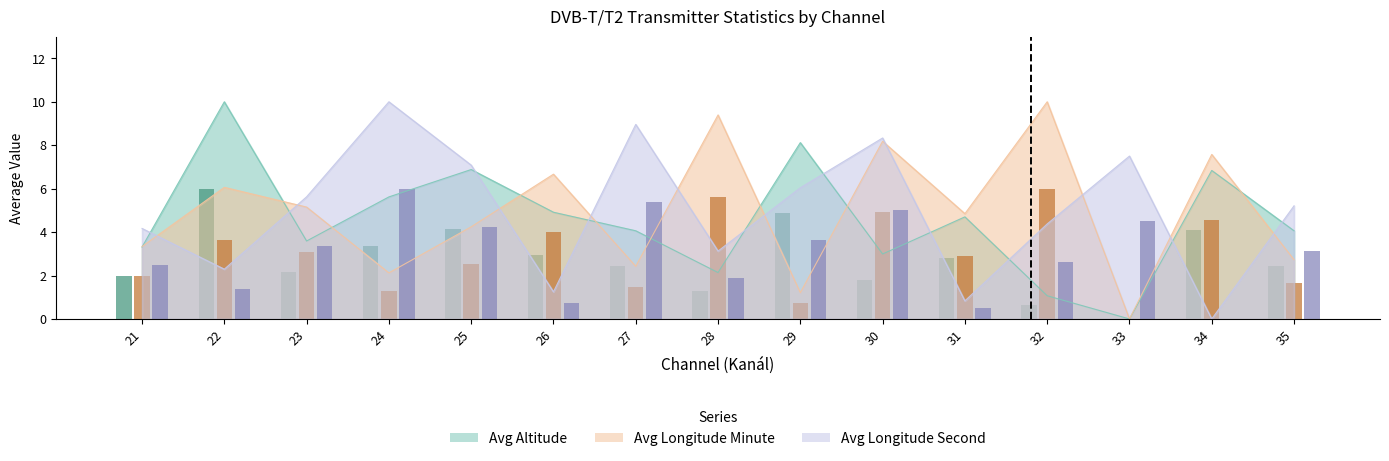

Reading left to right, what are all the values shown in this chart?

Avg Altitude (Výška nad mořem) (bar): 21=2.0	22=6.0	23=2.2	24=3.4	25=4.1	26=2.9	27=2.4	28=1.3	29=4.9	30=1.8	31=2.8	32=0.6	33=0.0	34=4.1	35=2.4
Avg Geo Longitude minute (Zem. délka minuty) (bar): 21=2.0	22=3.6	23=3.1	24=1.3	25=2.5	26=4.0	27=1.5	28=5.6	29=0.7	30=4.9	31=2.9	32=6.0	33=0.0	34=4.5	35=1.6
Avg Geo Longitude second (Zem. délka sekundy) (bar): 21=2.5	22=1.4	23=3.4	24=6.0	25=4.2	26=0.8	27=5.4	28=1.9	29=3.6	30=5.0	31=0.5	32=2.6	33=4.5	34=0.0	35=3.1